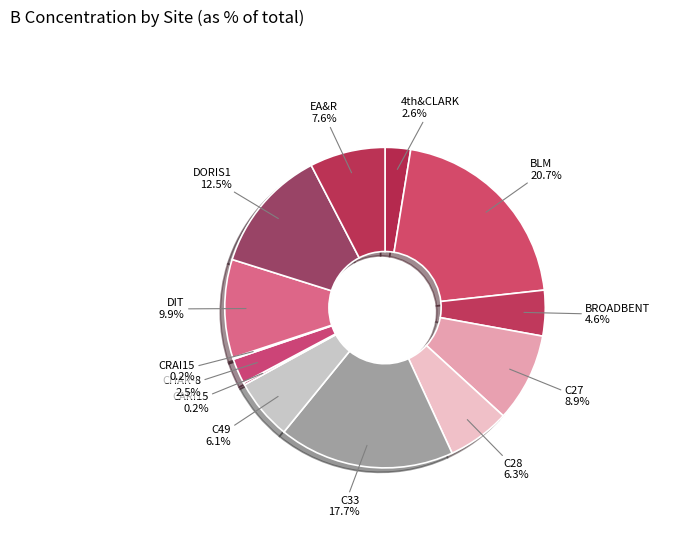

To the nearest percent, what is the average slice percentage?

8%